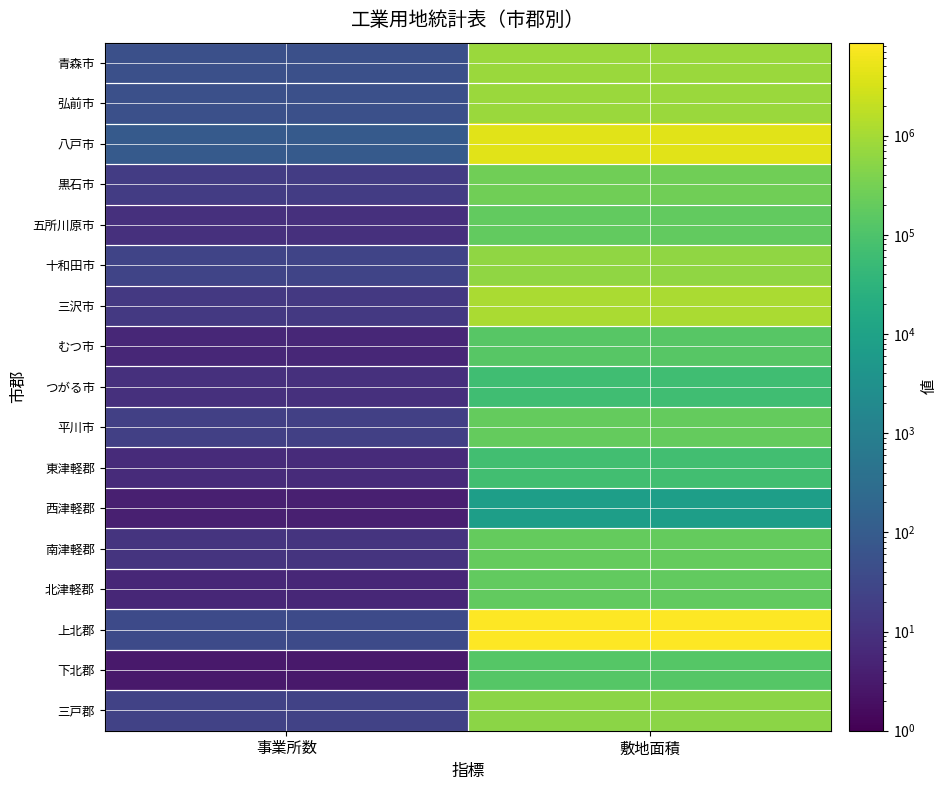

Which series has the widest spread of values?

上北郡